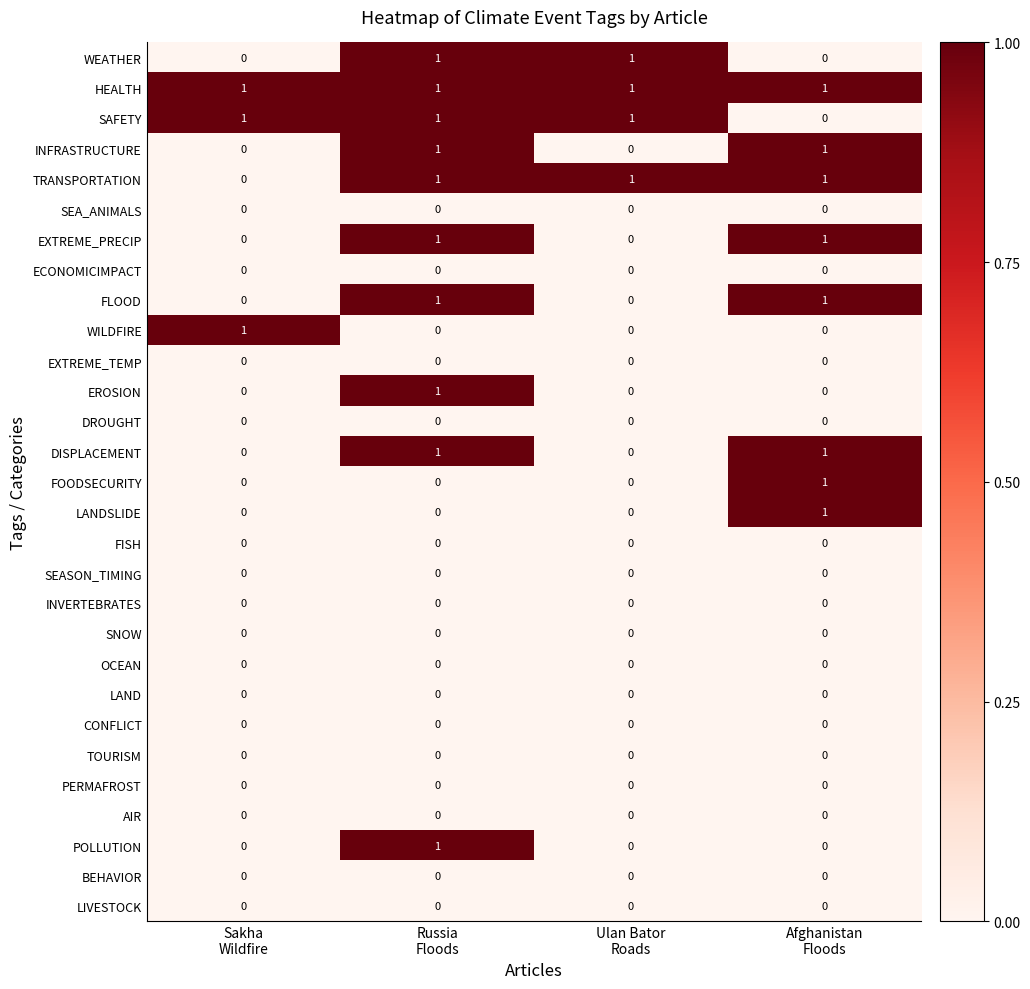

At how many categories does at least one series exceed 0?

4